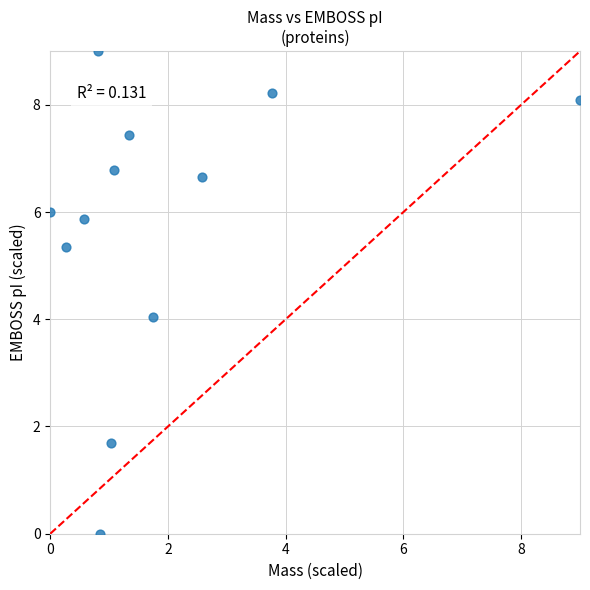

What is the range of Y values (max minus min)?

9.0